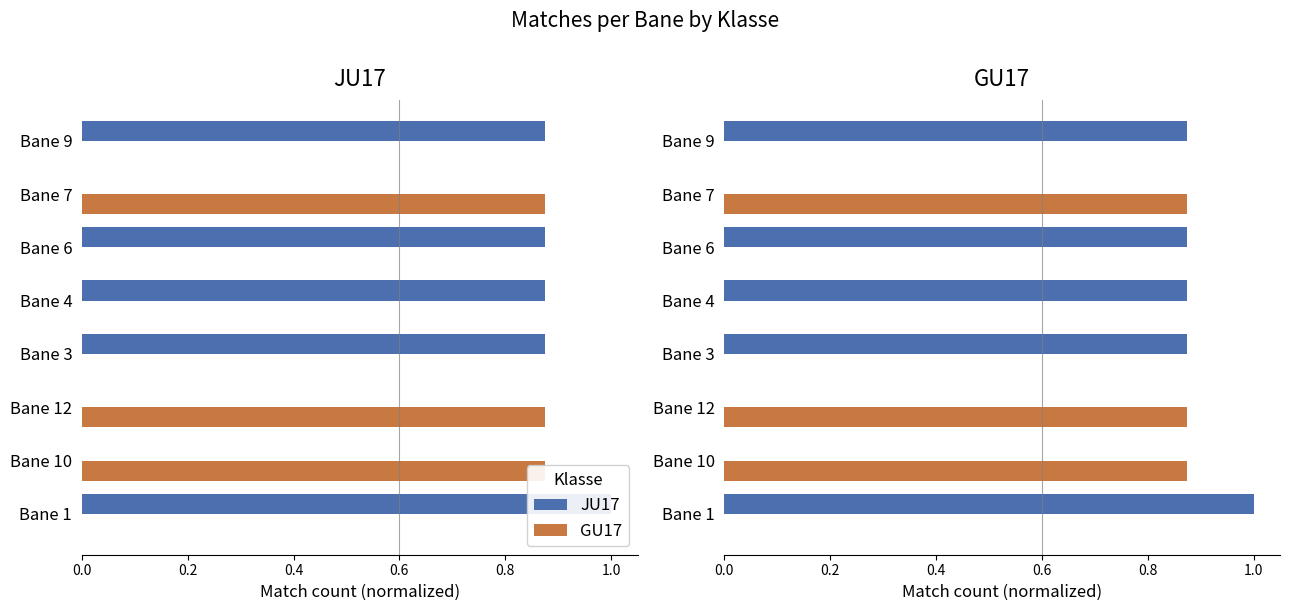

Which series has the largest total across all categories?

JU17